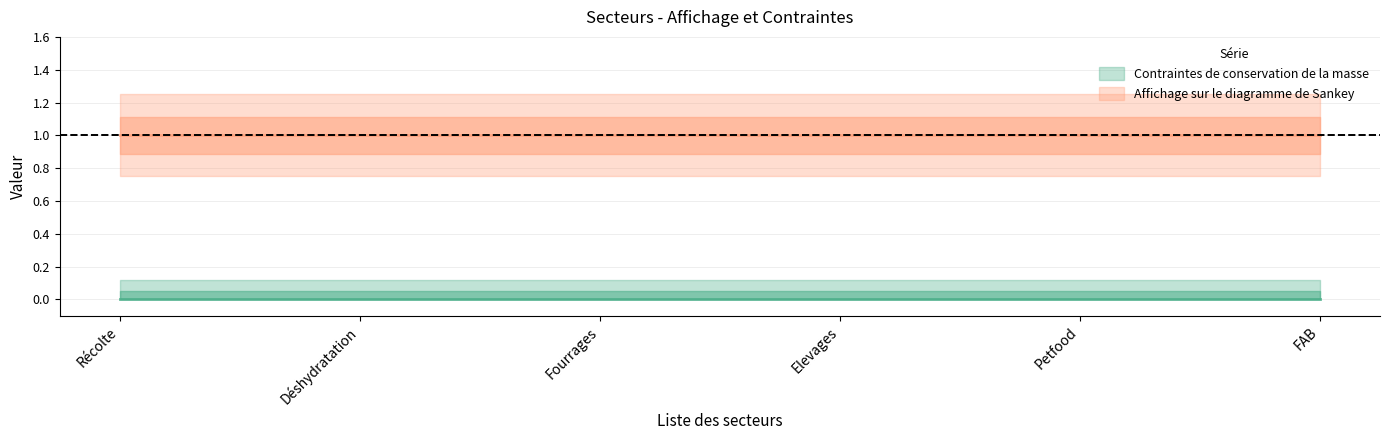

What is the spread (max minus min) of values at Petfood?

1